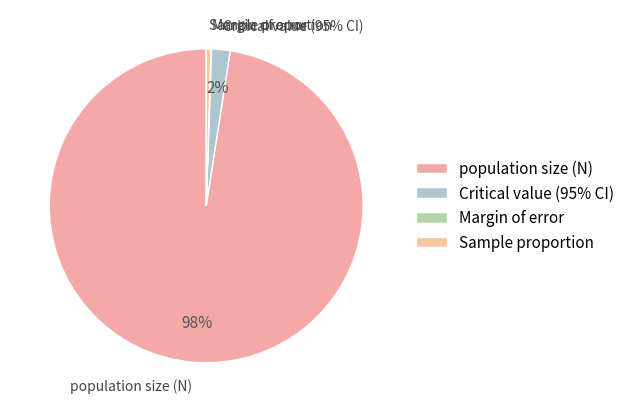

To the nearest percent, what is the average slice percentage?

25%